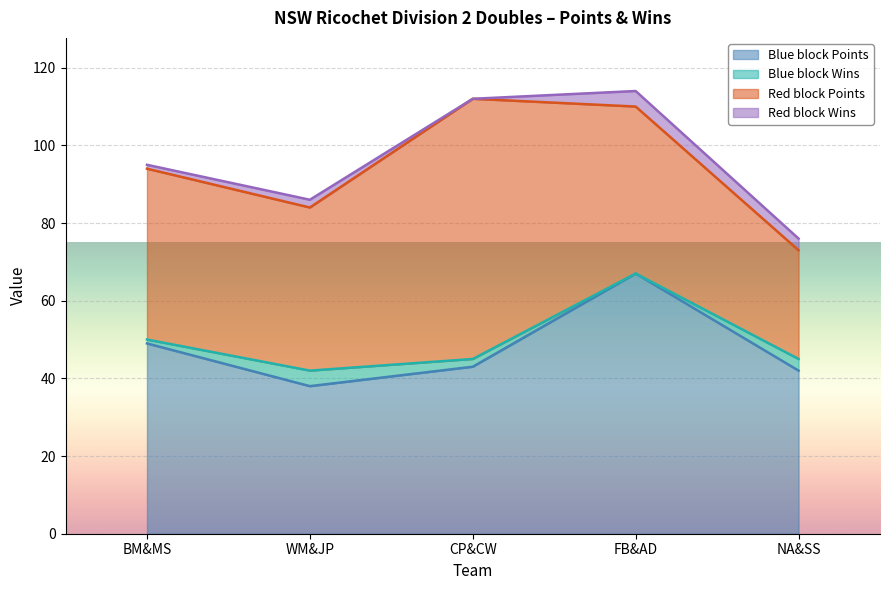

Is it true that Blue block Points equals 43 at CP&CW?

True